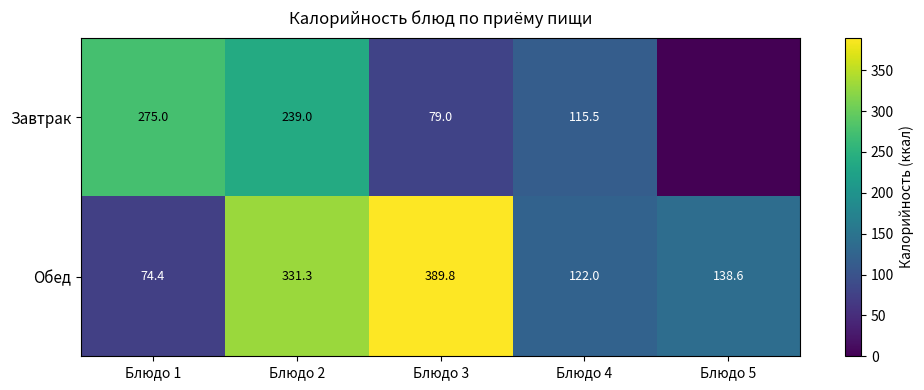

Read the Обед value at Блюдо 2.

331.3